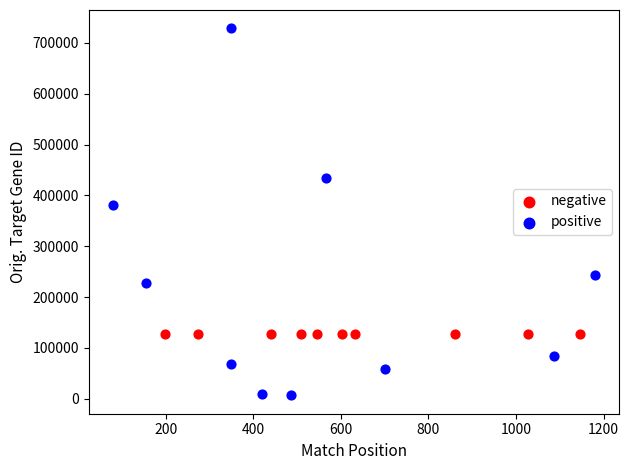

What are all the series names shown in the legend?

negative, positive